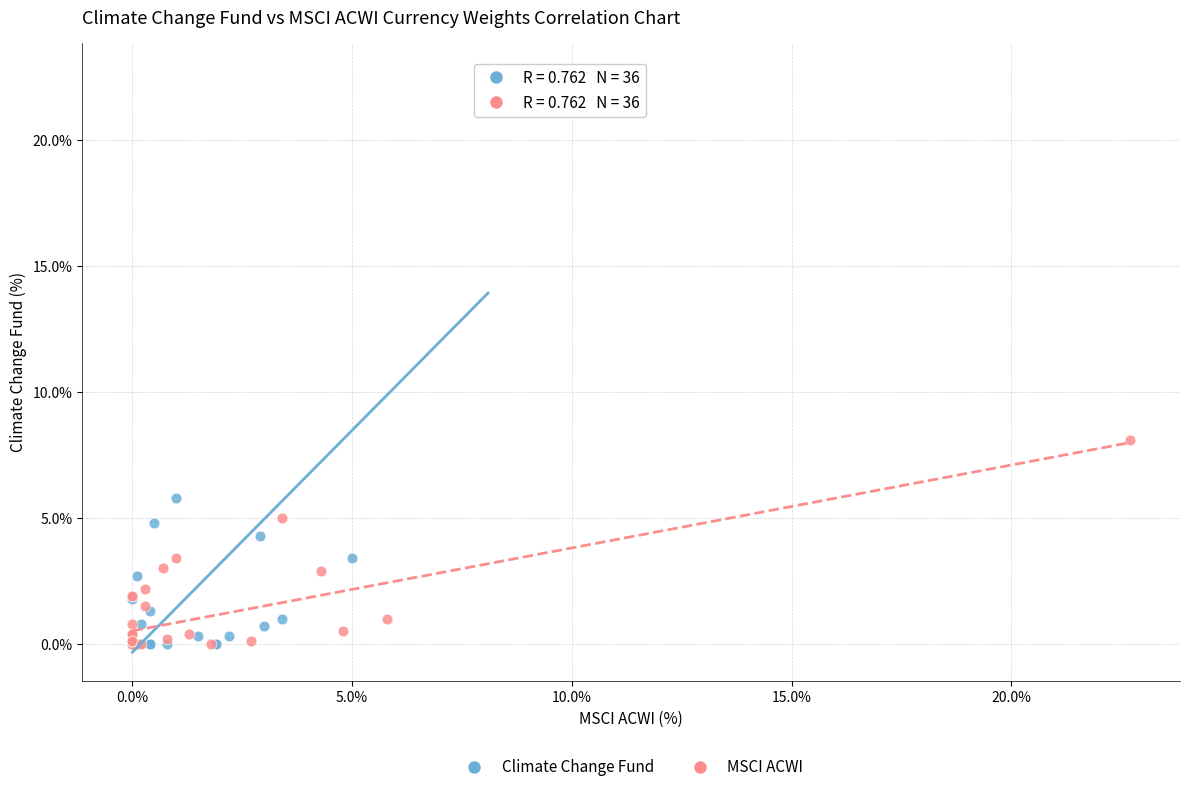

Which series has the widest spread of Y values?

Climate Change Fund